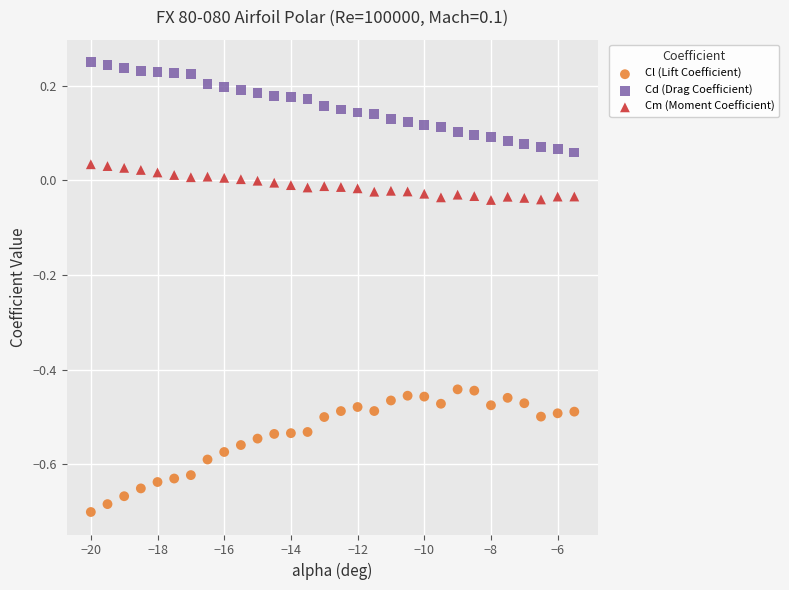

Which series contains the lowest Y value?

Cl (Lift Coefficient)